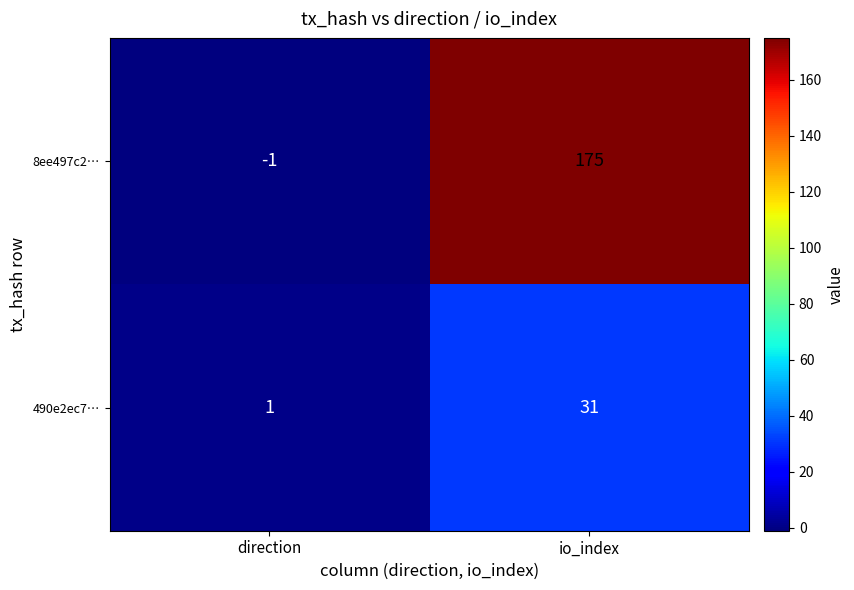

The value of 8ee497c2… at direction is -1. True or false?

True